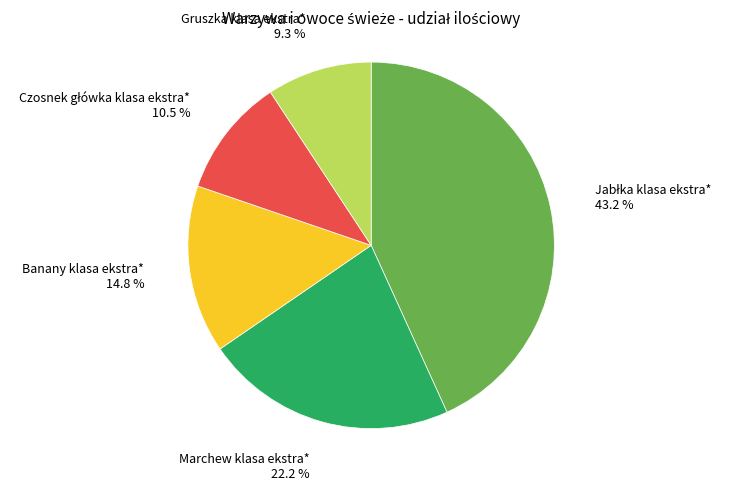

Is there any slice that represents more than half of the pie?

No